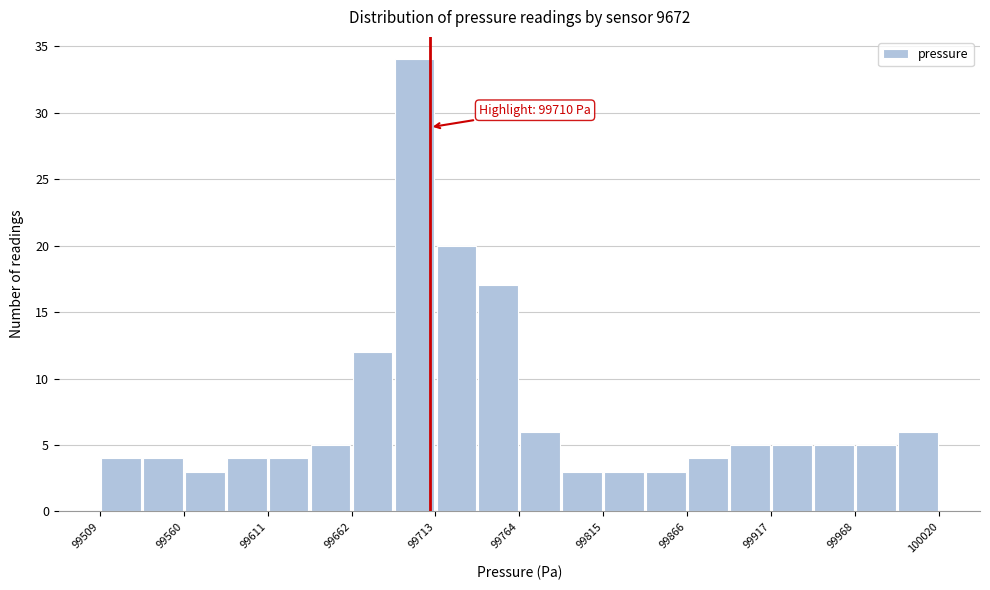

Around what value on the x-axis is the tallest bar? Give the approximate position of its centre, as read against the axis.

99700